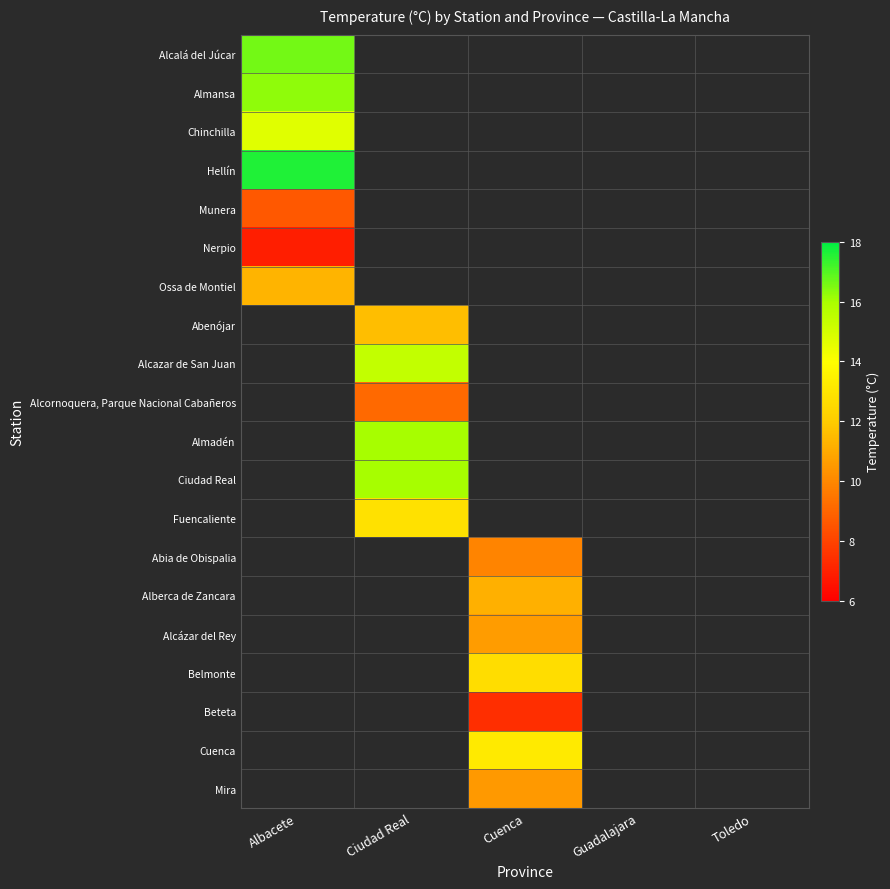

Count the number of categories in the chart.

5